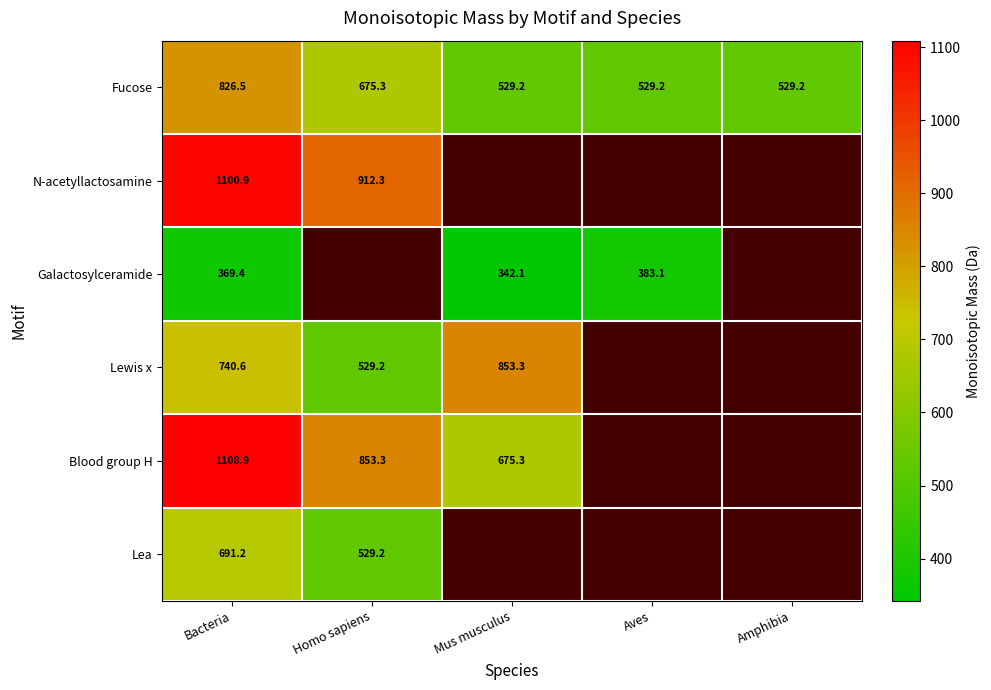

At Homo sapiens, list the series in order from largest to smallest.

N-acetyllactosamine, Galactosylceramide, Blood group H, Fucose, Lewis x, Lea